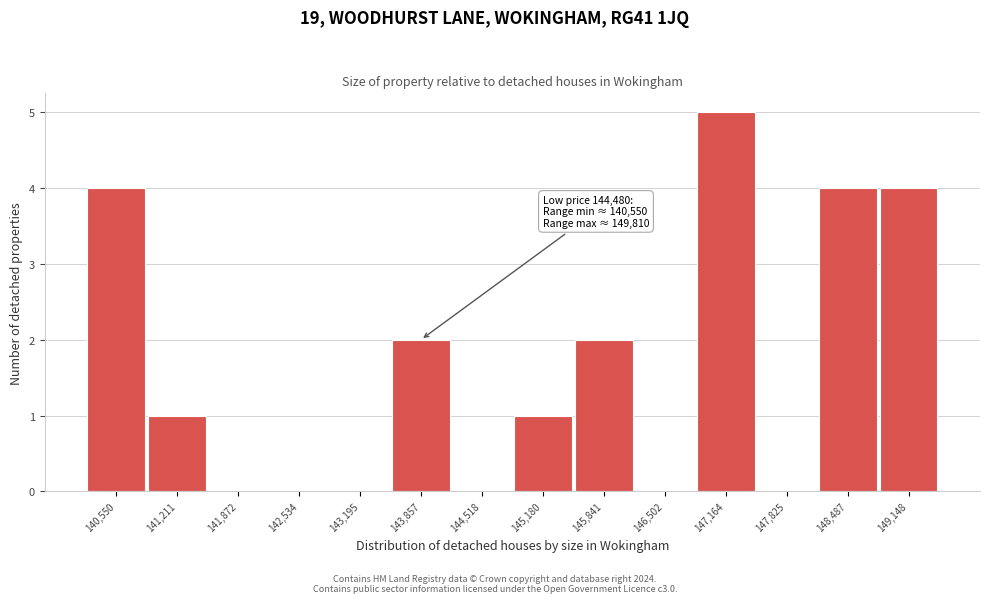

Reading left to right, extract all data points from this chart.

140,550=4	141,211=1	141,872=0	142,534=0	143,195=0	143,857=2	144,518=0	145,180=1	145,841=2	146,502=0	147,164=5	147,825=0	148,487=4	149,148=4